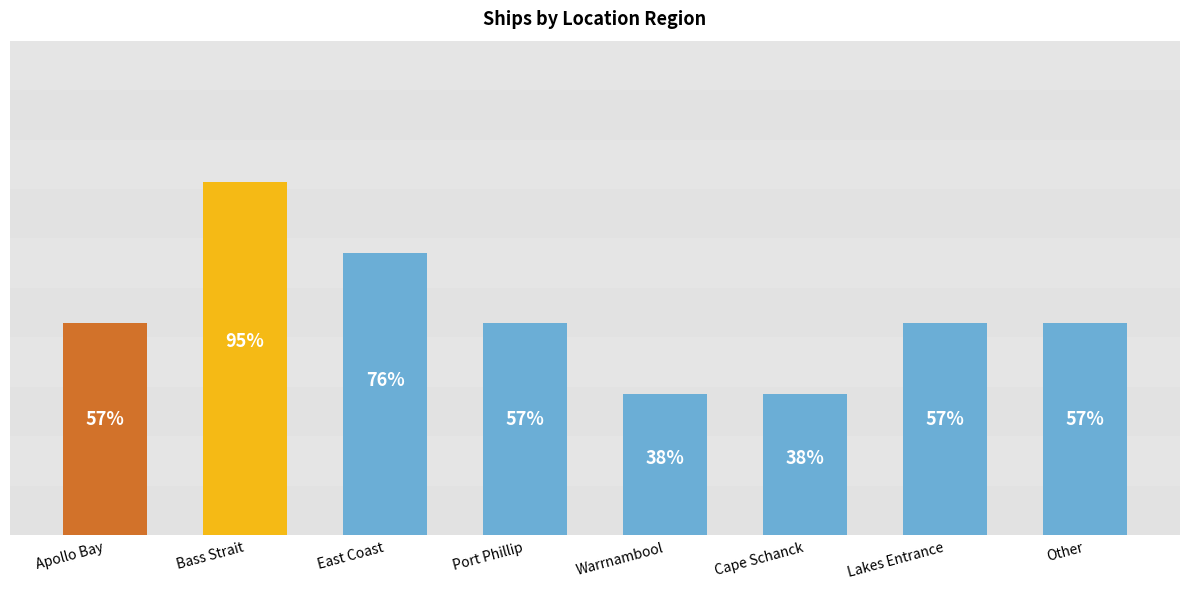

What is the change in value from East Coast to Cape Schanck?

-2